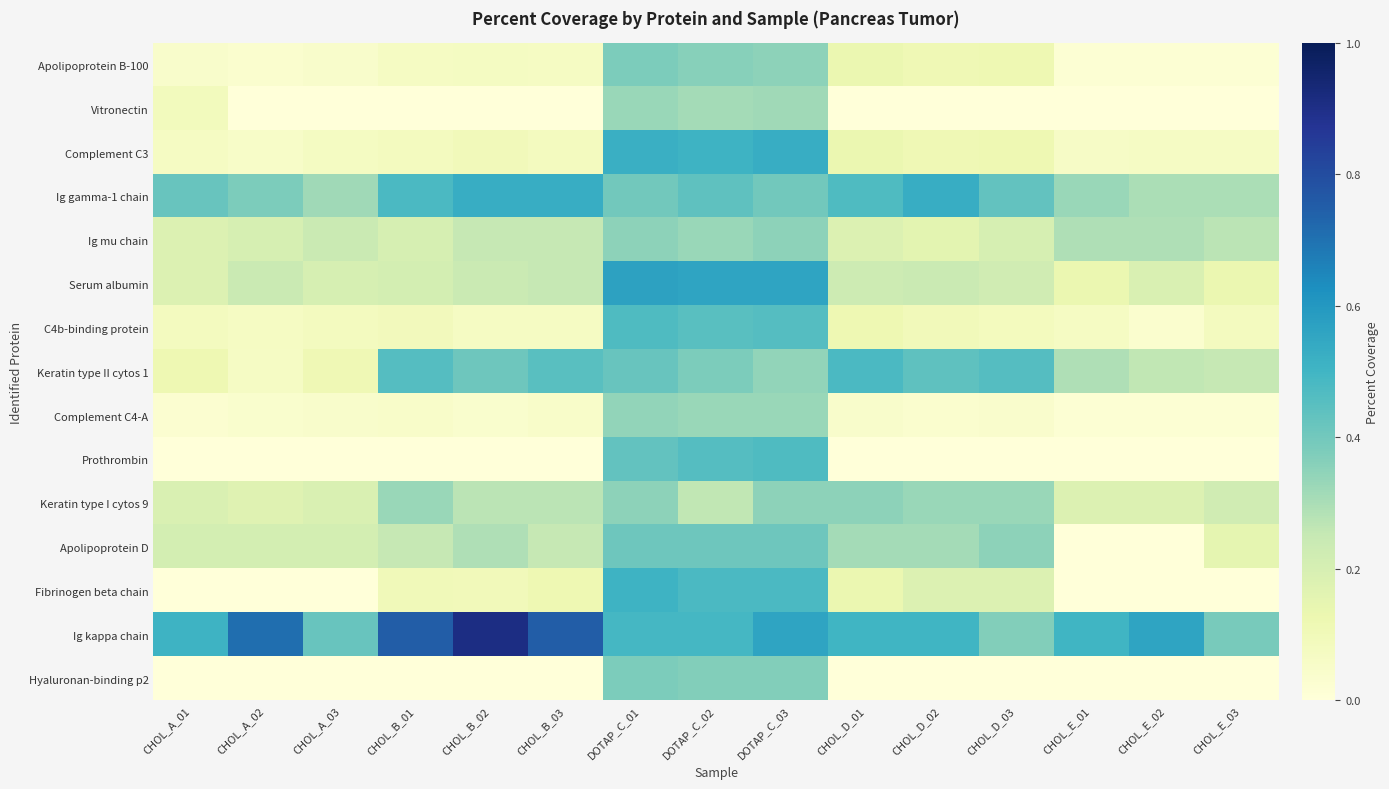

At how many categories does at least one series exceed 0?

15